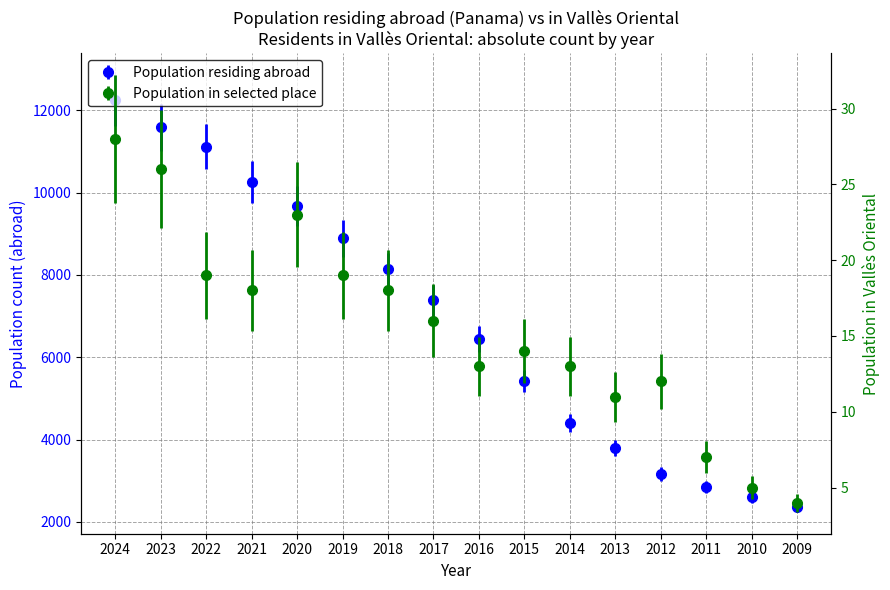

How many data points does each series have?

16